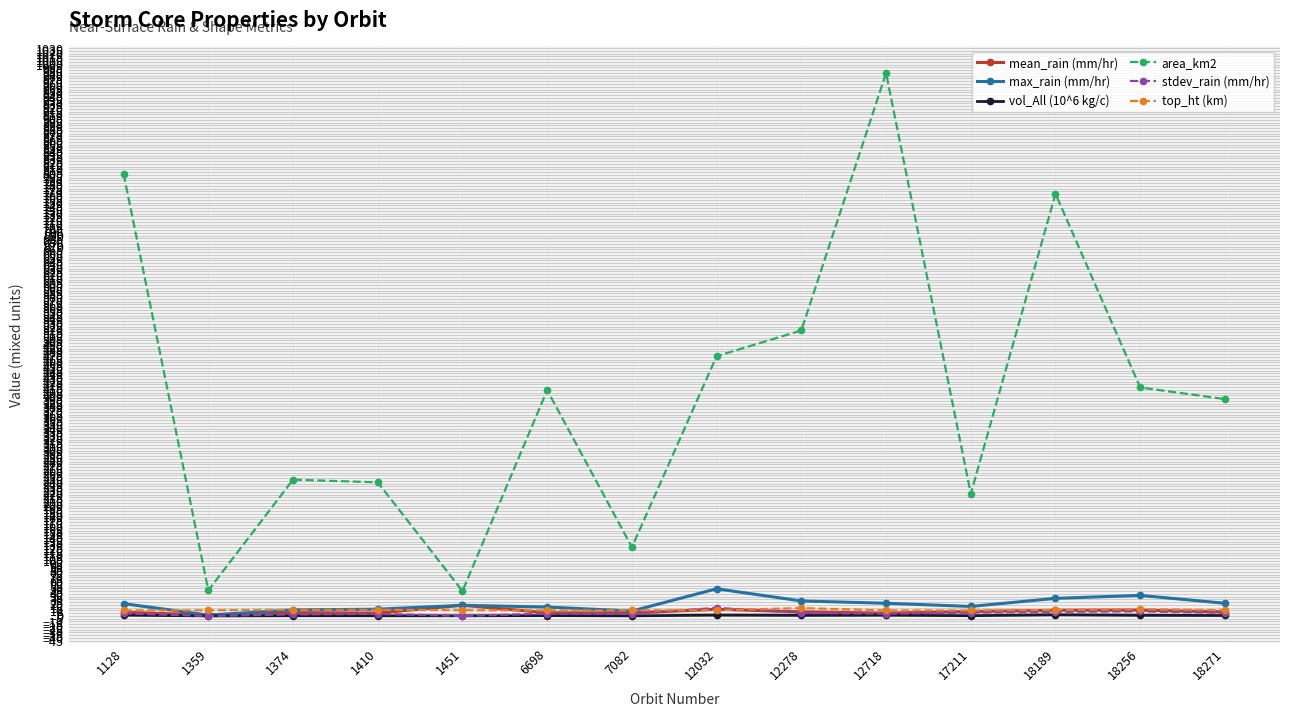

What is the sum of all vol_All (10^6 kg/c) values?

12.1